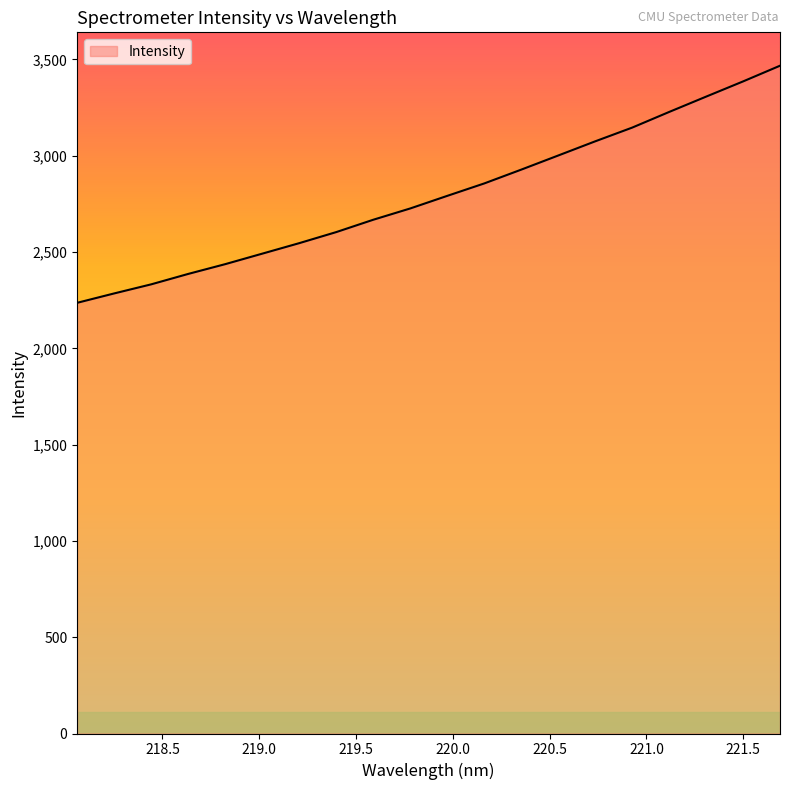

Reading right to left, extract all data points from this chart.

3467.3	3385.7	3306.8	3227.2	3145.9	3074.7	3001.1	2927.7	2856.1	2791.5	2726.2	2667.6	2603.5	2546.0	2491.5	2437.0	2386.3	2332.2	2285.0	2236.3